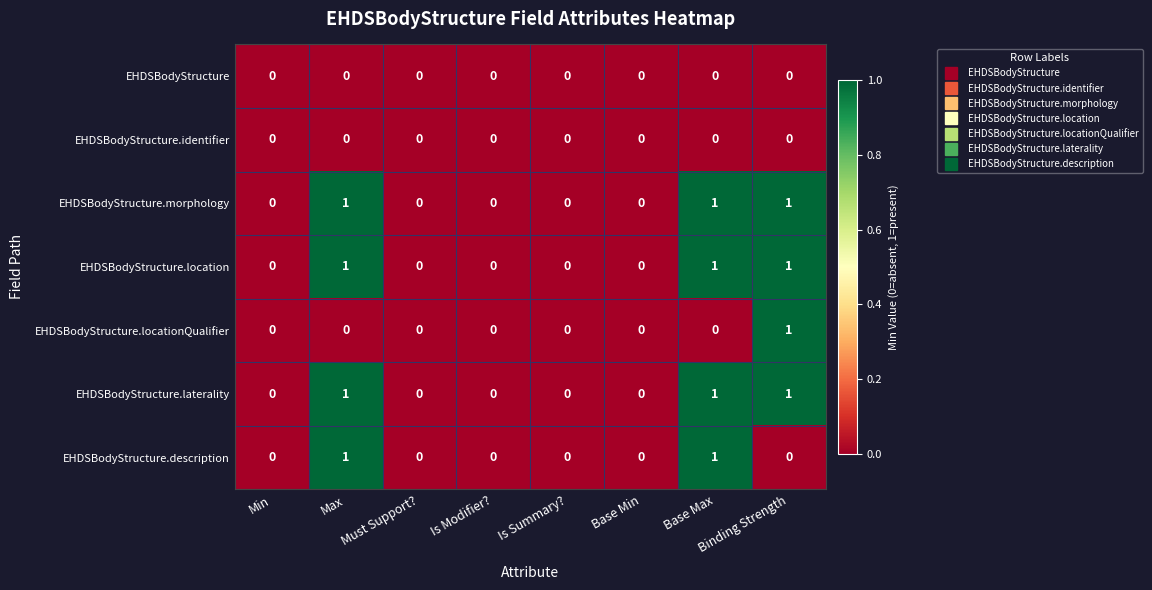

What is the total value across all series at Max?

4